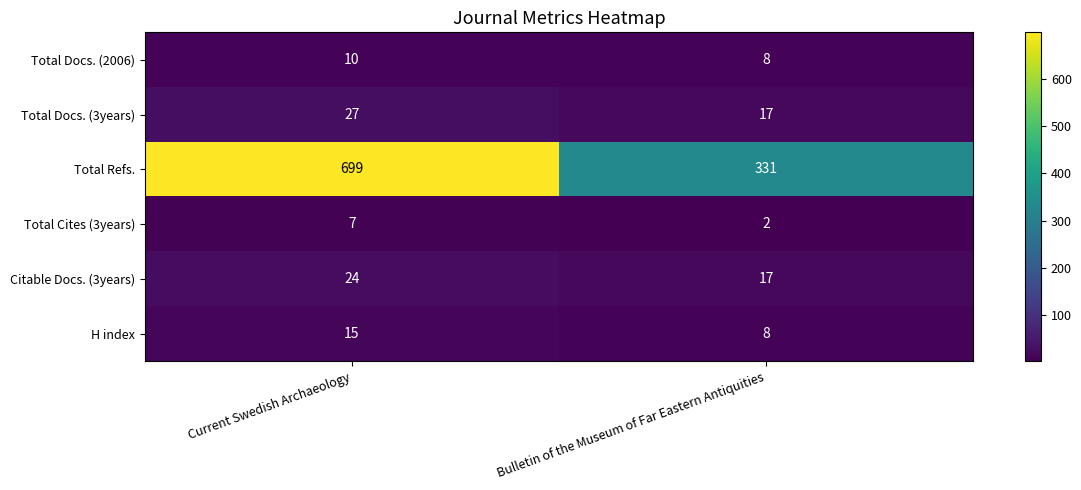

At how many categories does at least one series exceed 622?

1